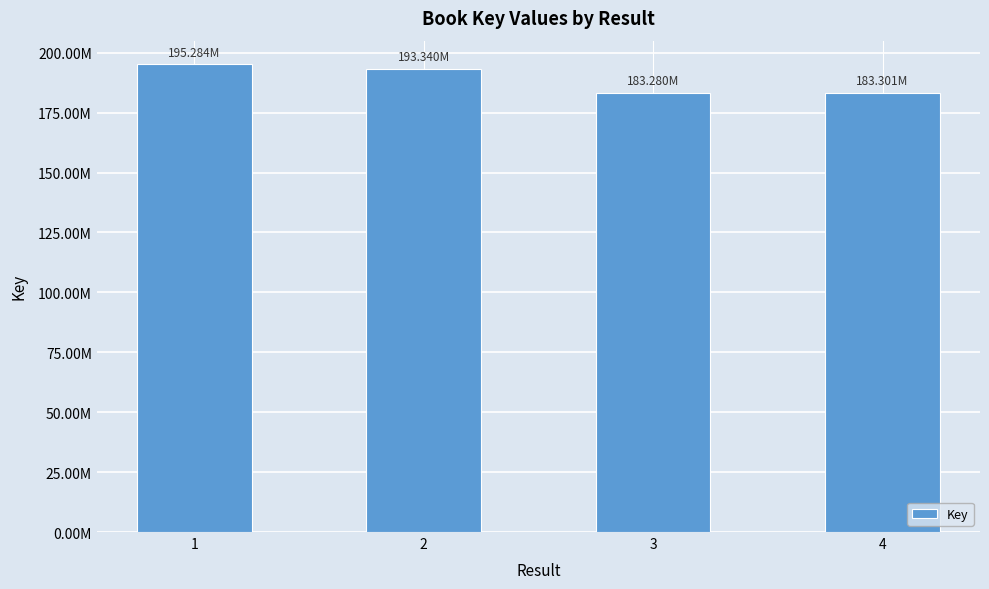

Is it true that the value at 2 is 128248168?

False